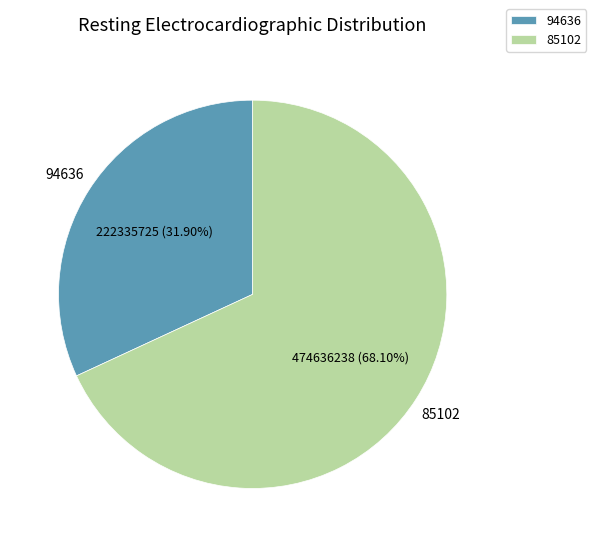

To the nearest percent, what portion does 85102 represent?

68%